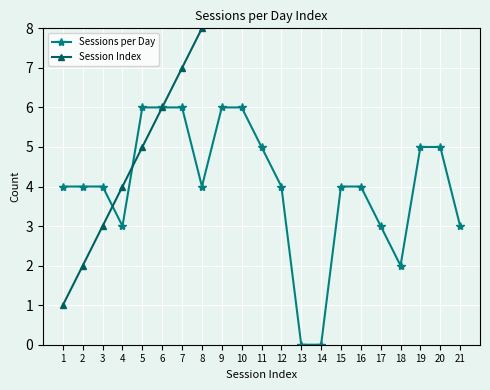

Which series changed the most between 15 and 17?

Session Index